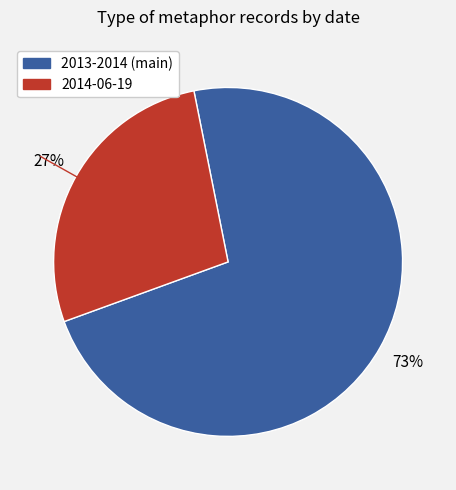

Is there any slice that represents more than half of the pie?

Yes